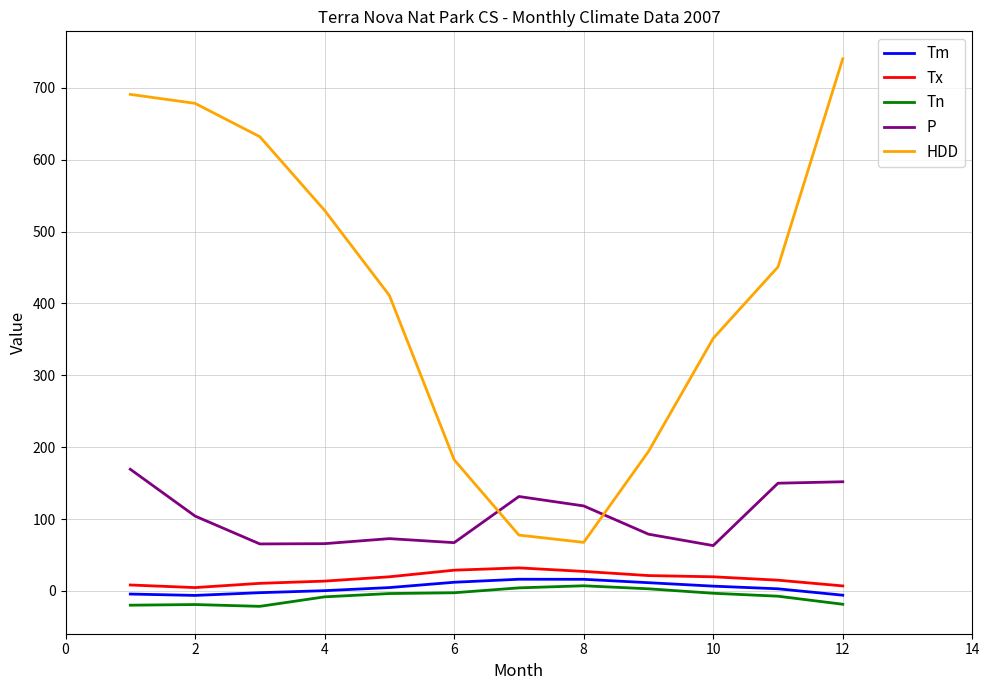

What is the smallest value displayed?

-21.4